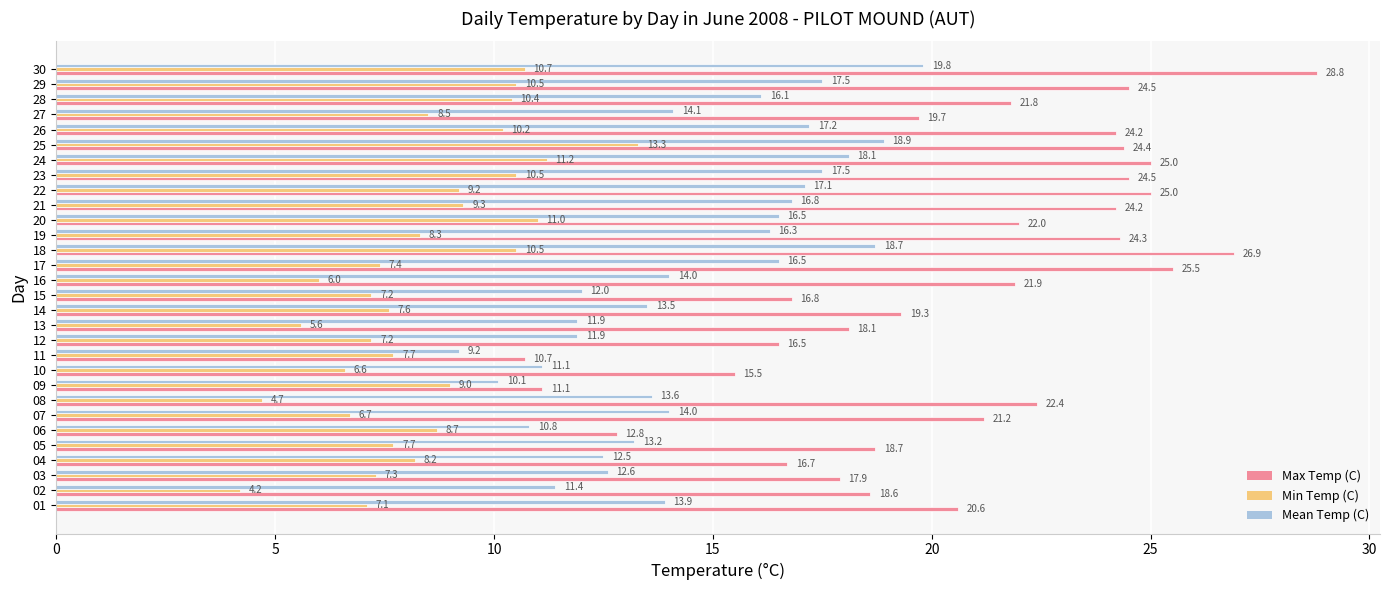

At which label does Mean Temp (C) reach its minimum?

11